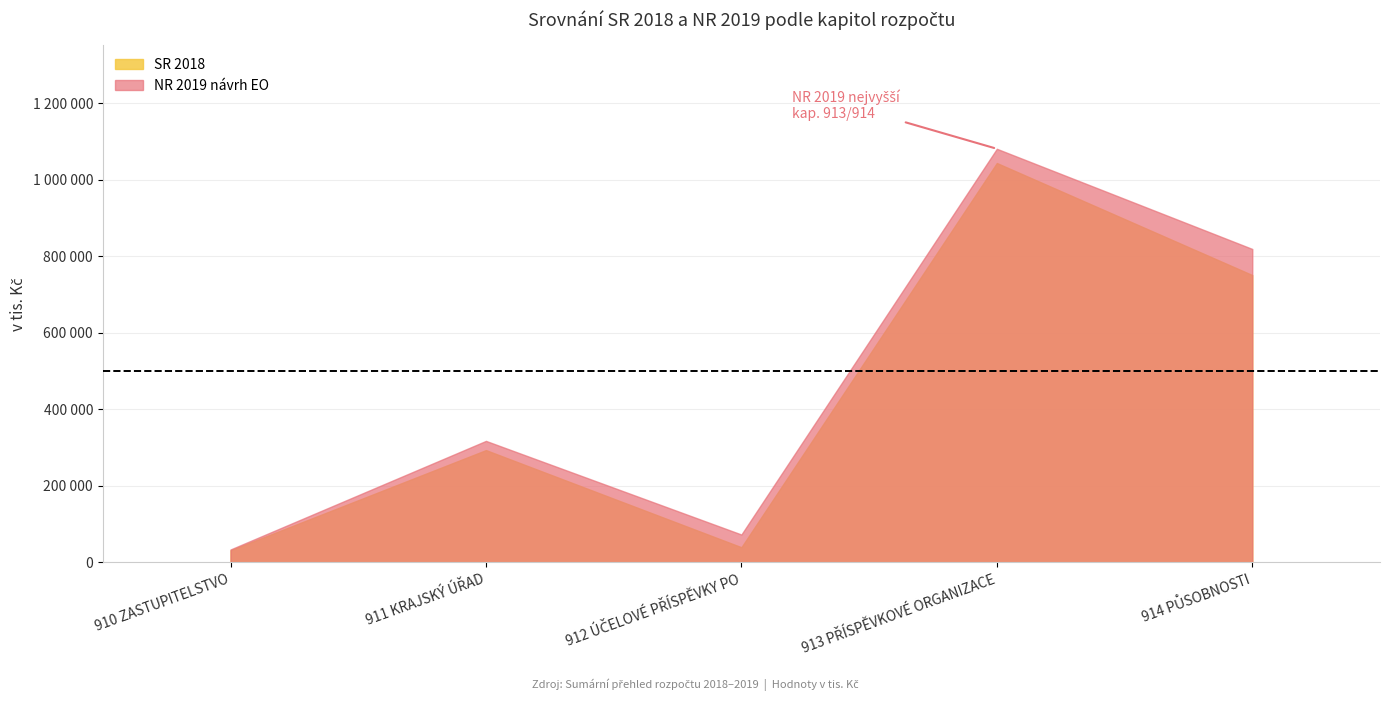

Which category has the highest value in the SR 2018 series?

913 PŘÍSPĚVKOVÉ ORGANIZACE